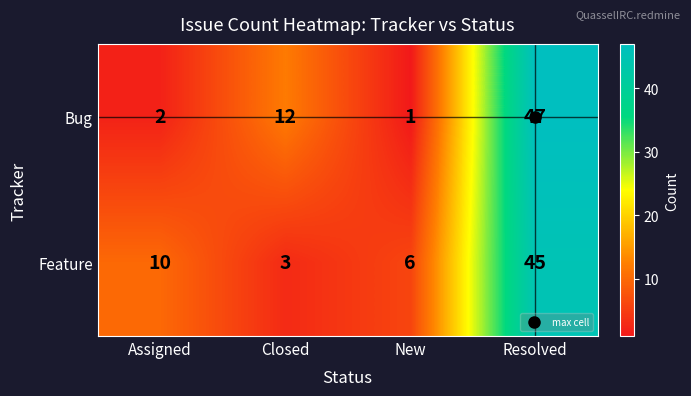

Rank the series by their average value, from lowest to highest.

Bug, Feature